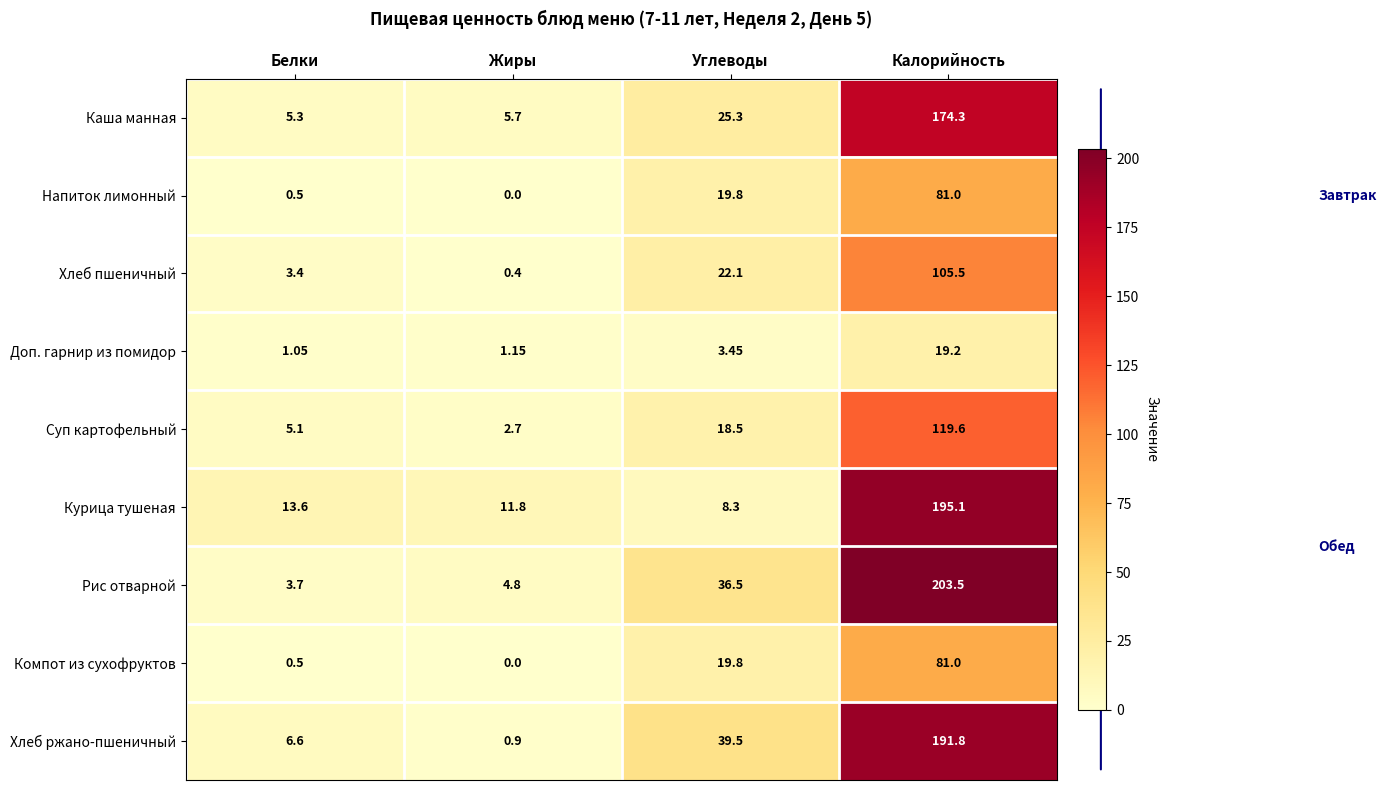

List the labels in order of Рис отварной value, largest first.

Калорийность, Углеводы, Жиры, Белки